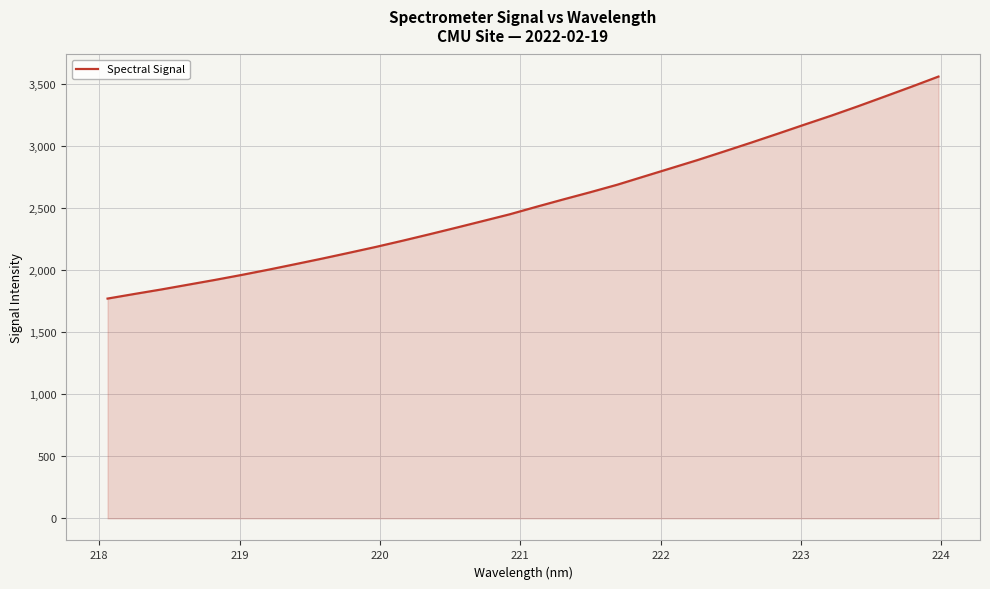

What is the difference between the maximum and minimum values?

1789.4